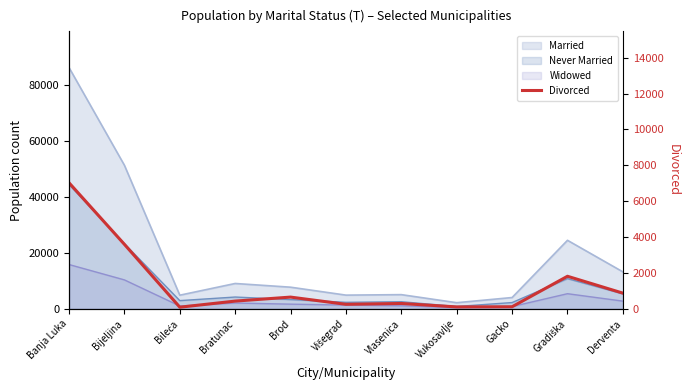

Reading left to right, list all the values displayed in this chart.

Banja Luka=7030	Bijeljina=3600	Bileća=98	Bratunac=437	Brod=660	Višegrad=258	Vlasenica=304	Vukosavlje=113	Gacko=122	Gradiška=1821	Derventa=881